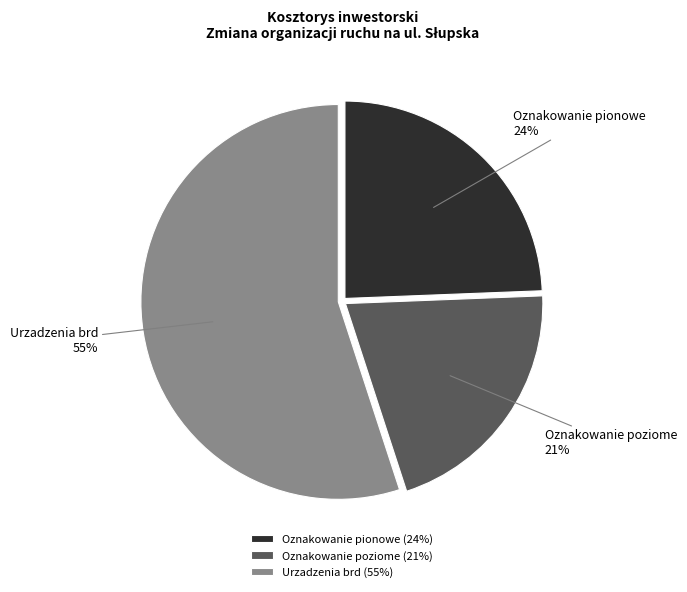

Which slice is the smallest?

Oznakowanie poziome